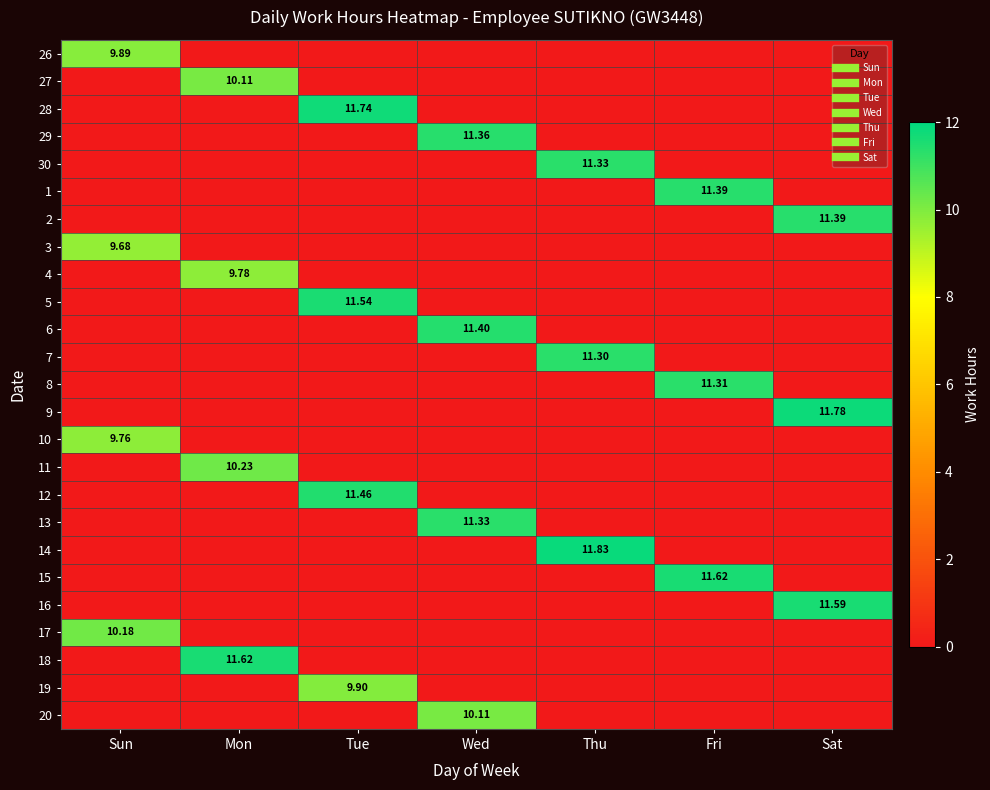

How many values in 4 are above zero?

1